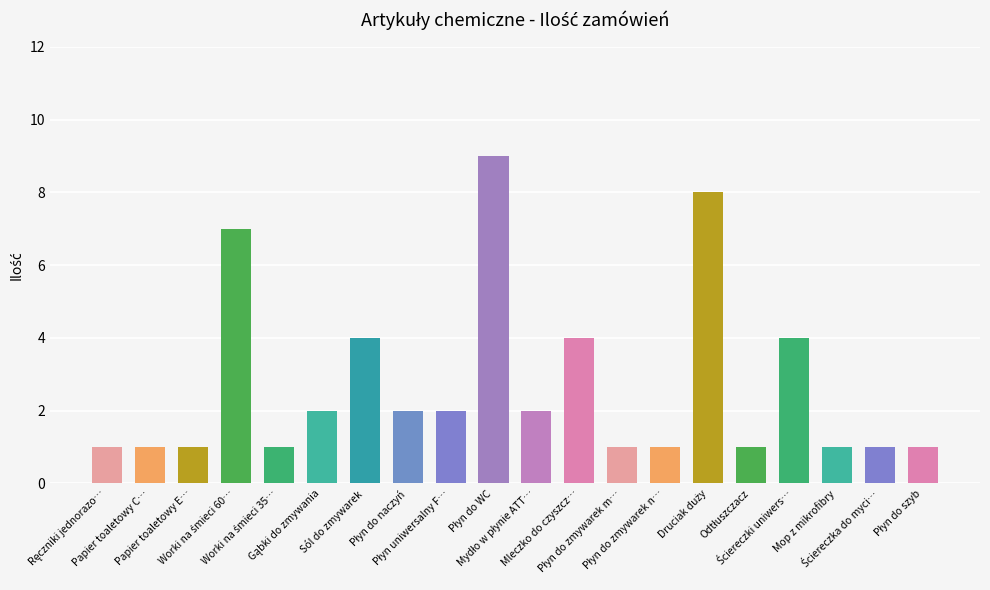

At which label does the data first exceed 2?

Worki na śmieci 60l